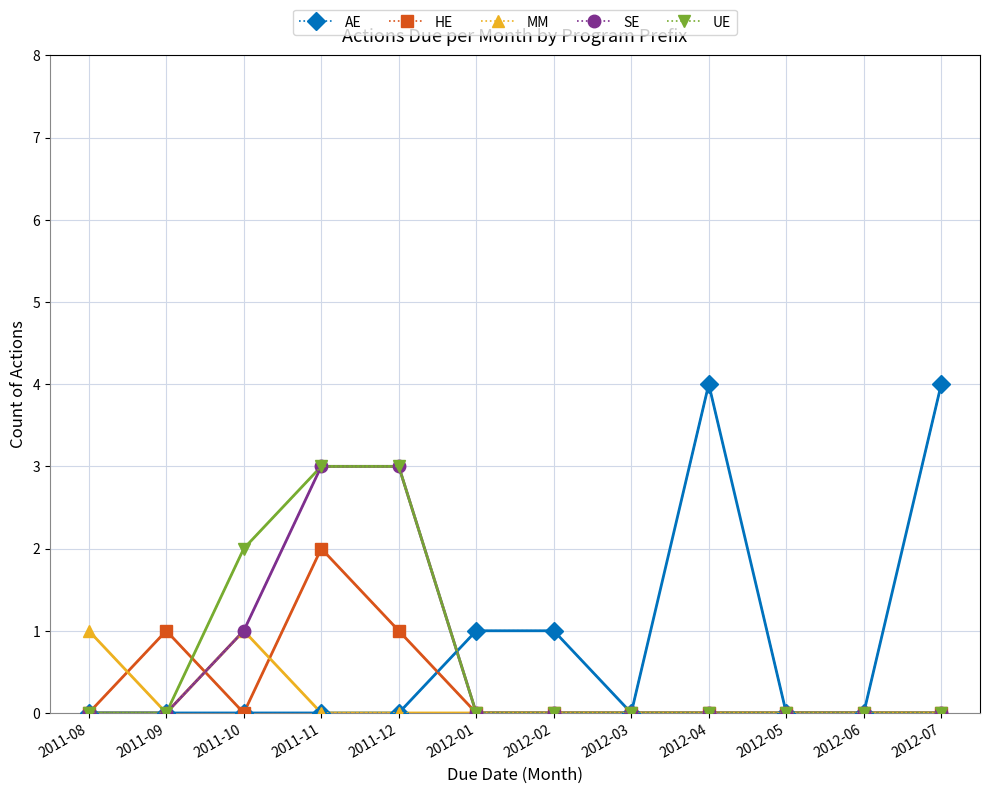

At which category is the sum across all series the highest?

2011-11